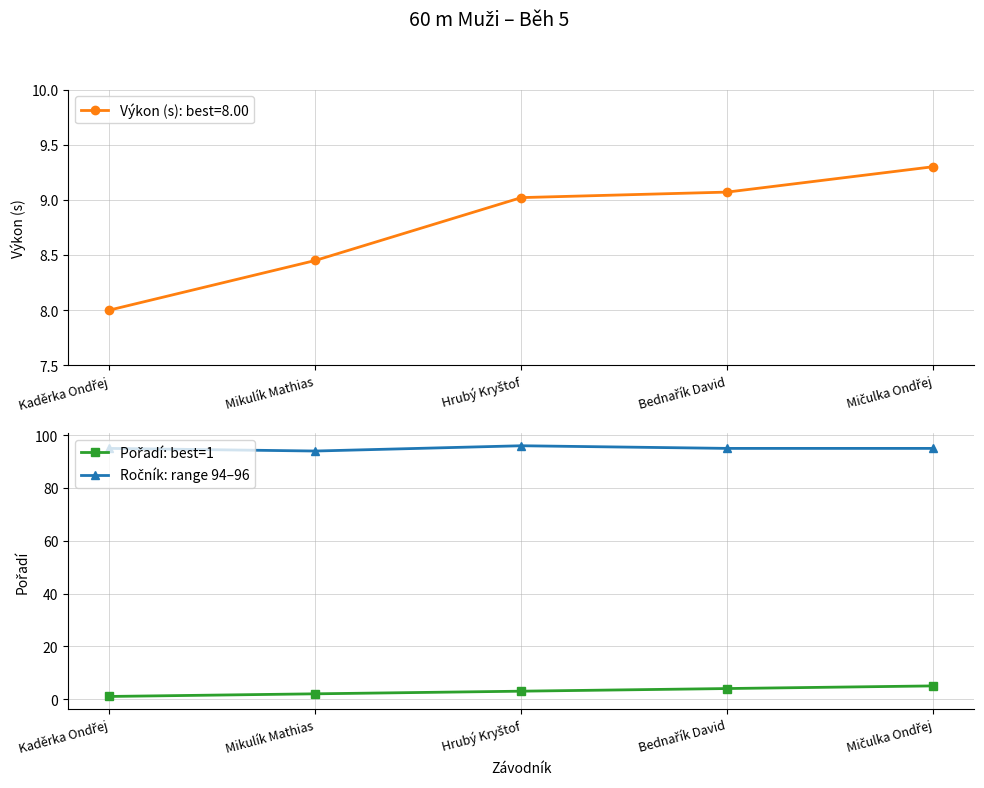

True or false: Pořadí: best=1 has more than 1 interior local peaks.

False